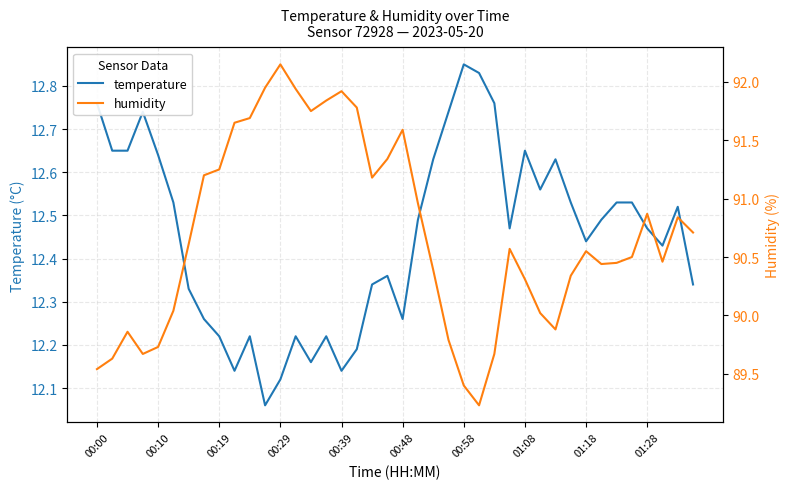

At which label does temperature reach its peak?

00:58